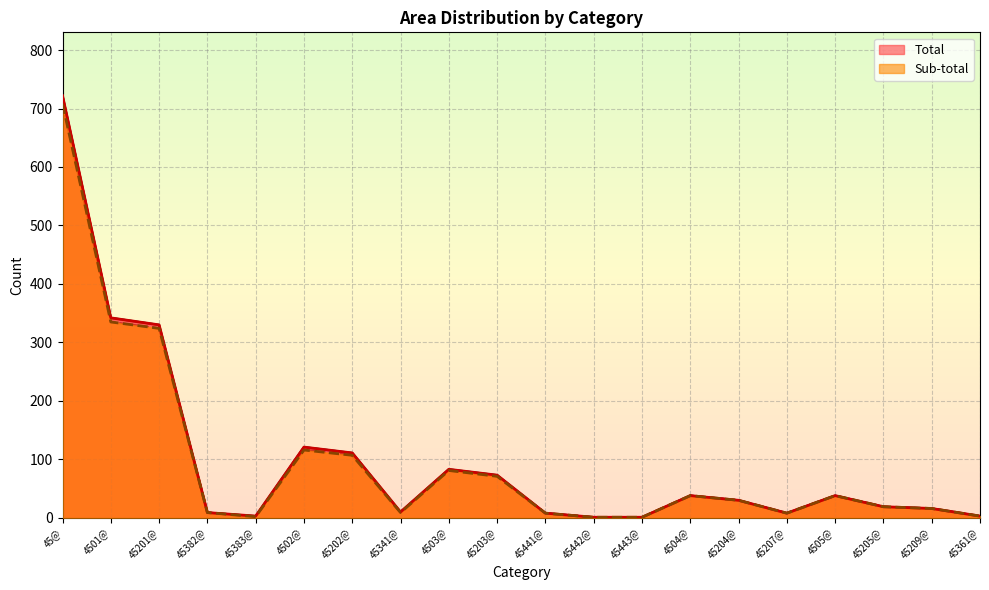

True or false: Sub-total and Total cross at least once.

False